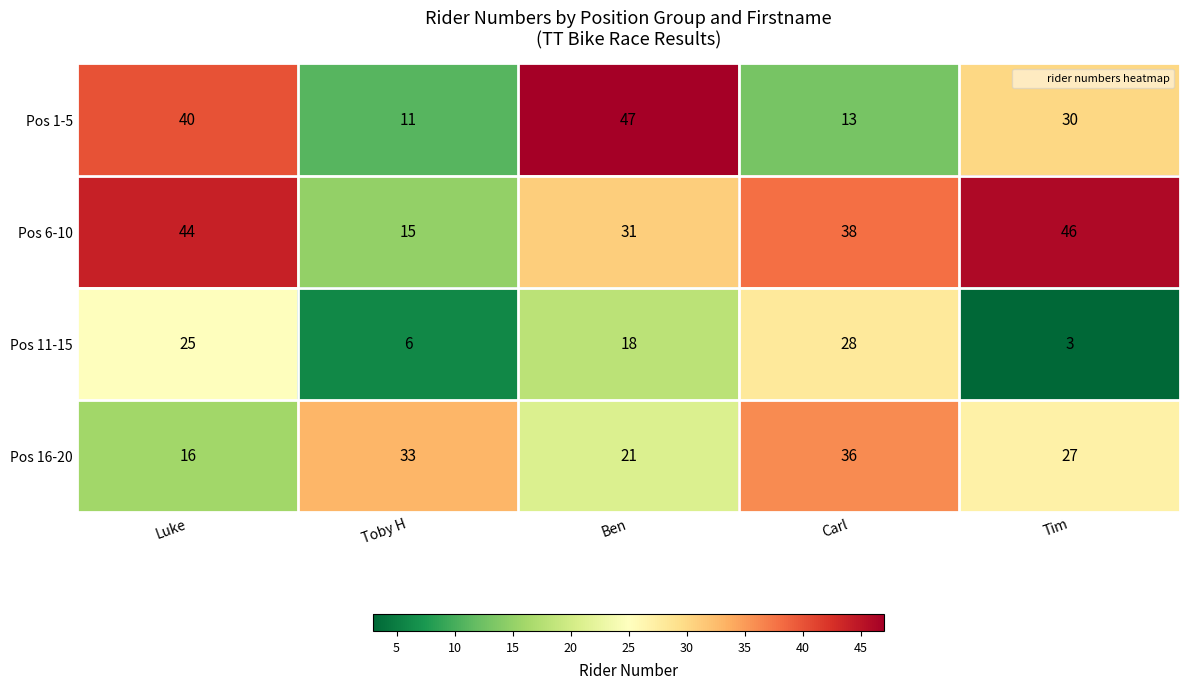

Reading left to right, what are all the values shown in this chart?

Pos 1-5: Luke=40	Toby H=11	Ben=47	Carl=13	Tim=30
Pos 6-10: Luke=44	Toby H=15	Ben=31	Carl=38	Tim=46
Pos 11-15: Luke=25	Toby H=6	Ben=18	Carl=28	Tim=3
Pos 16-20: Luke=16	Toby H=33	Ben=21	Carl=36	Tim=27